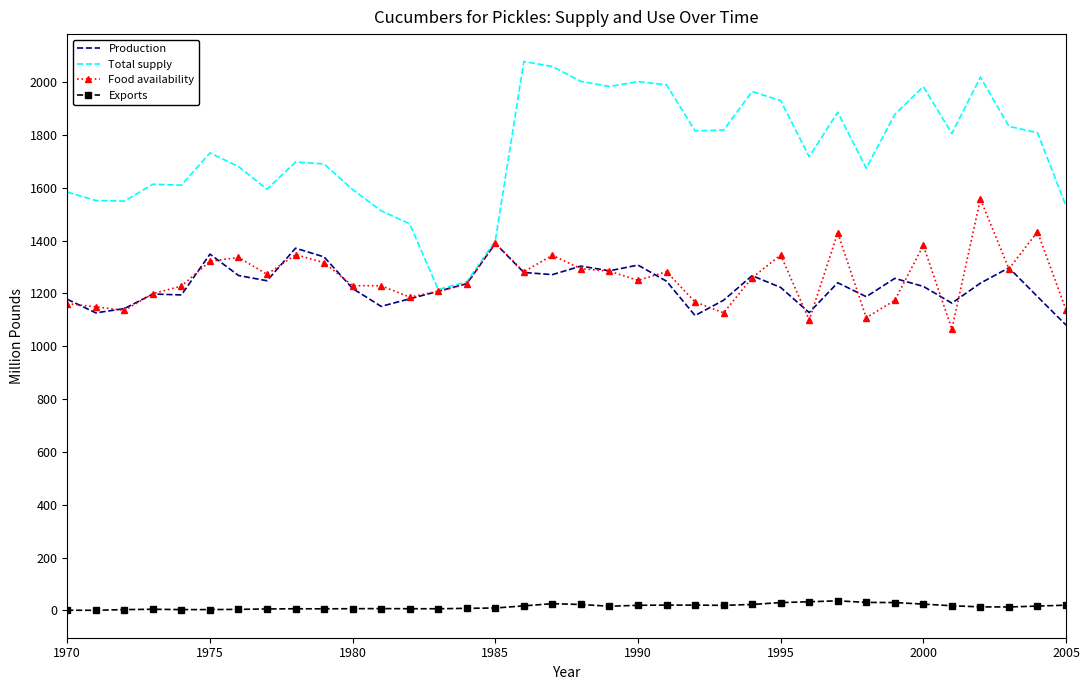

Rank the series by their maximum value, from lowest to highest.

Exports, Production, Food availability, Total supply